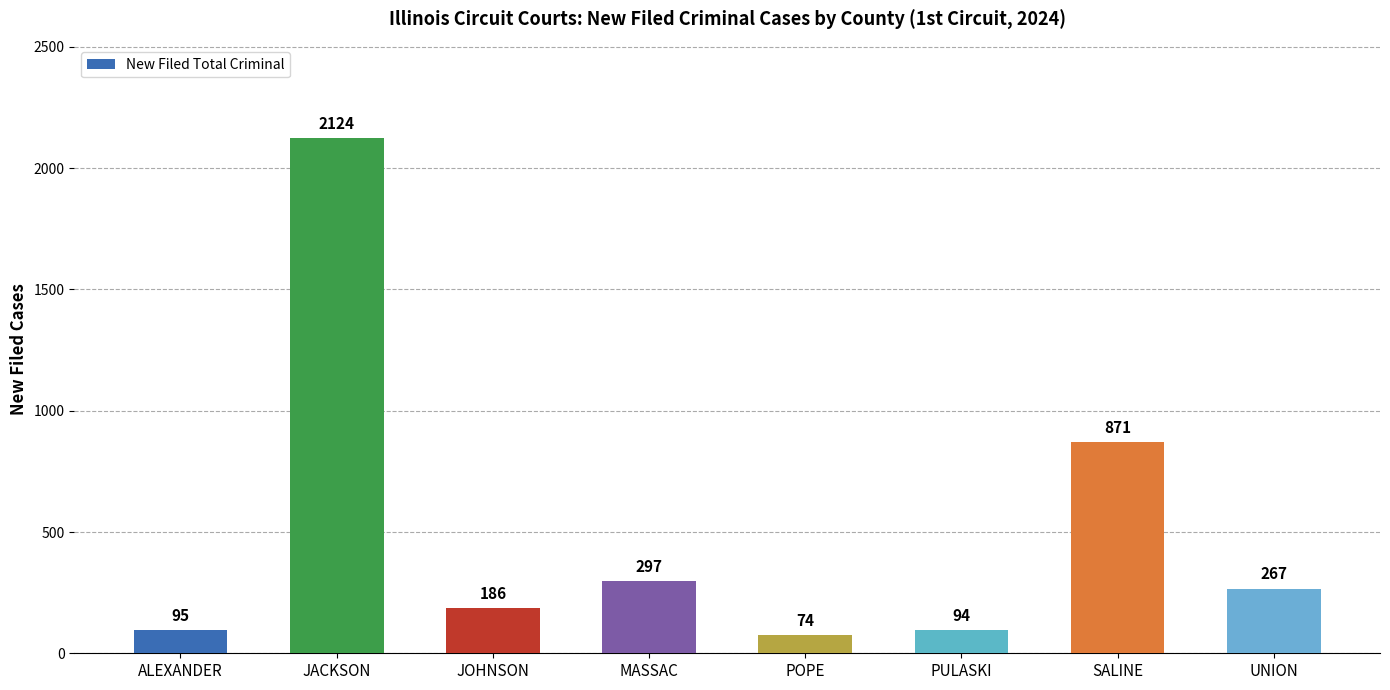

Rank the categories by value from highest to lowest.

JACKSON, SALINE, MASSAC, UNION, JOHNSON, ALEXANDER, PULASKI, POPE